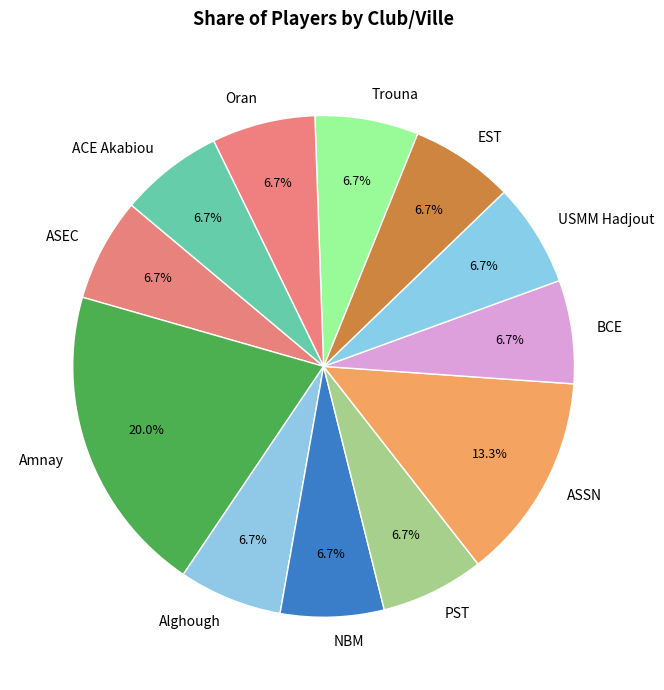

Does any single category account for the majority?

No